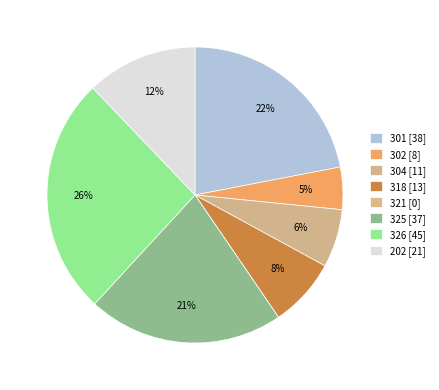

What percentage is the 301 slice, to the nearest percent?

22%